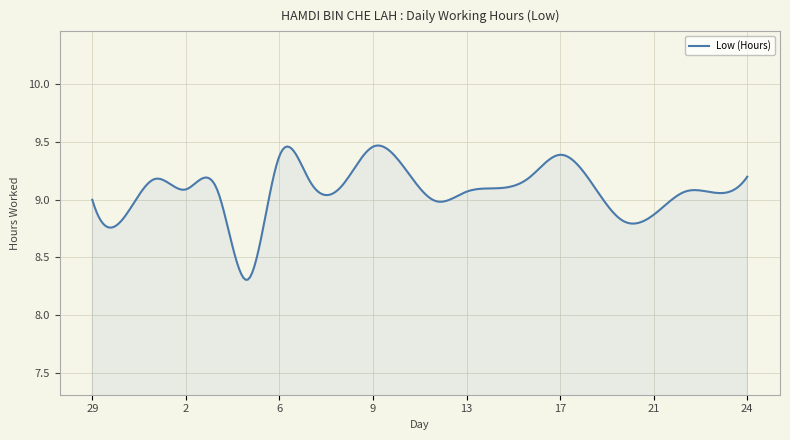

What is the smallest value displayed?

8.3